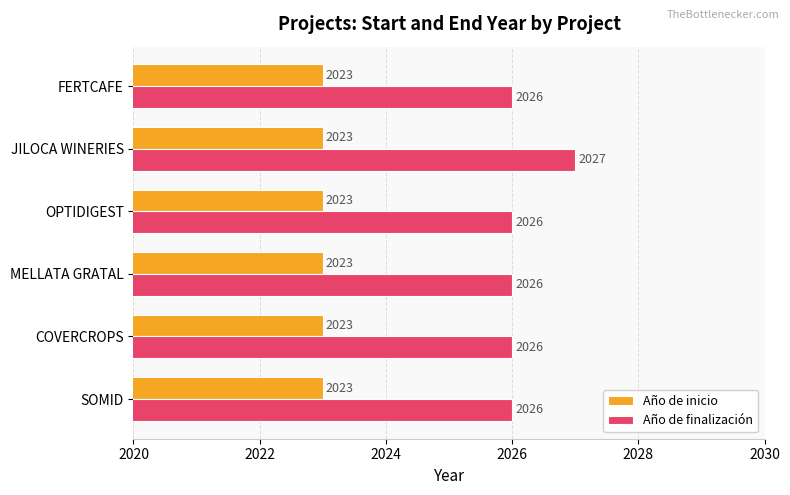

What is the average value of the Año de inicio series?

2023